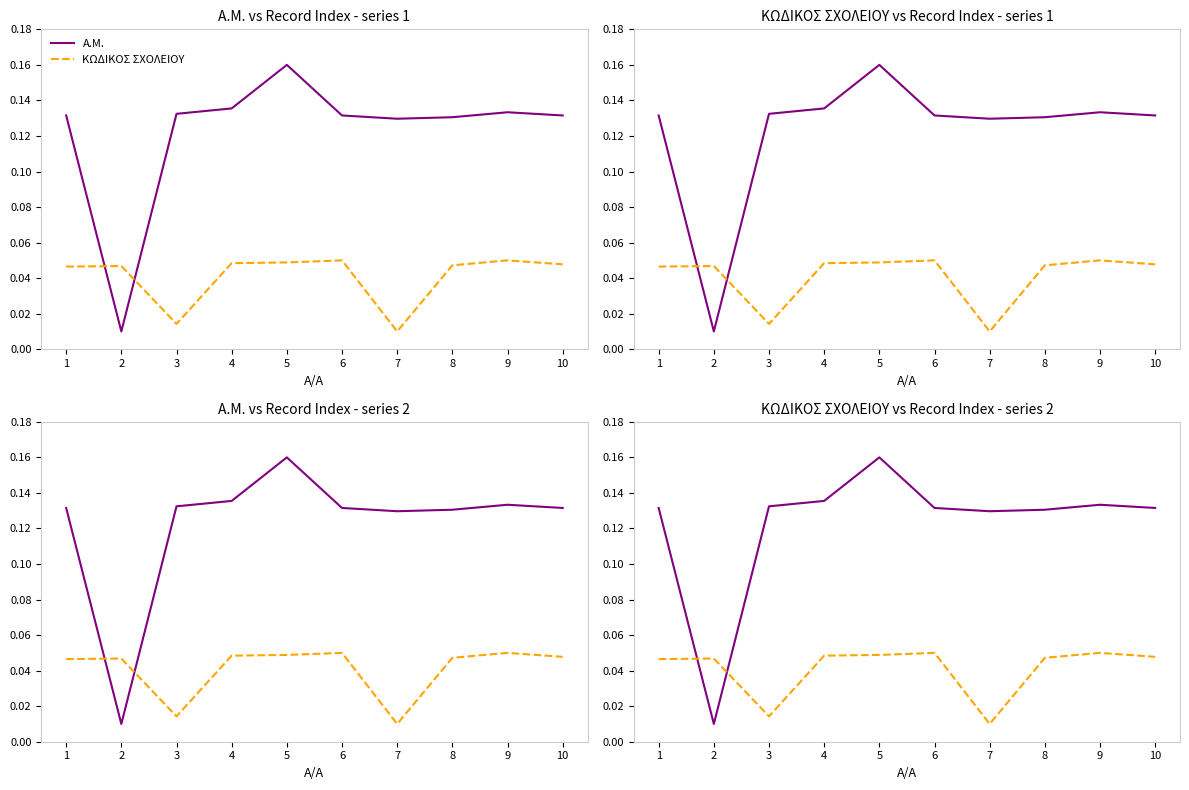

True or false: ΚΩΔΙΚΟΣ ΣΧΟΛΕΙΟΥ has more than 2 interior local peaks.

True